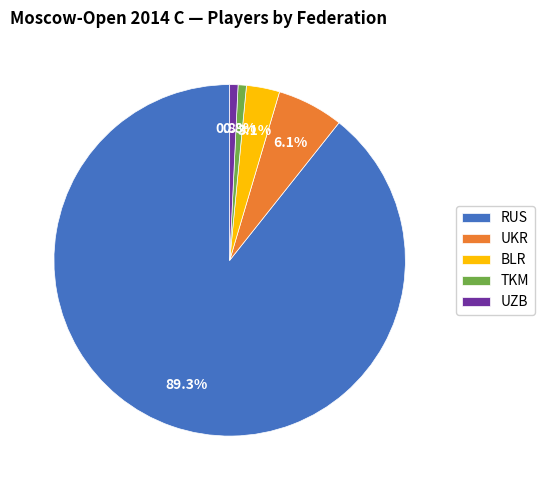

What is the largest slice in the pie chart?

RUS